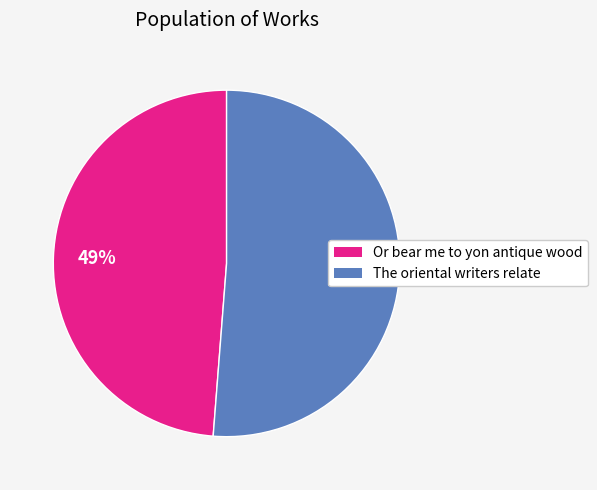

True or false: The oriental writers relate accounts for 51% of the total.

True